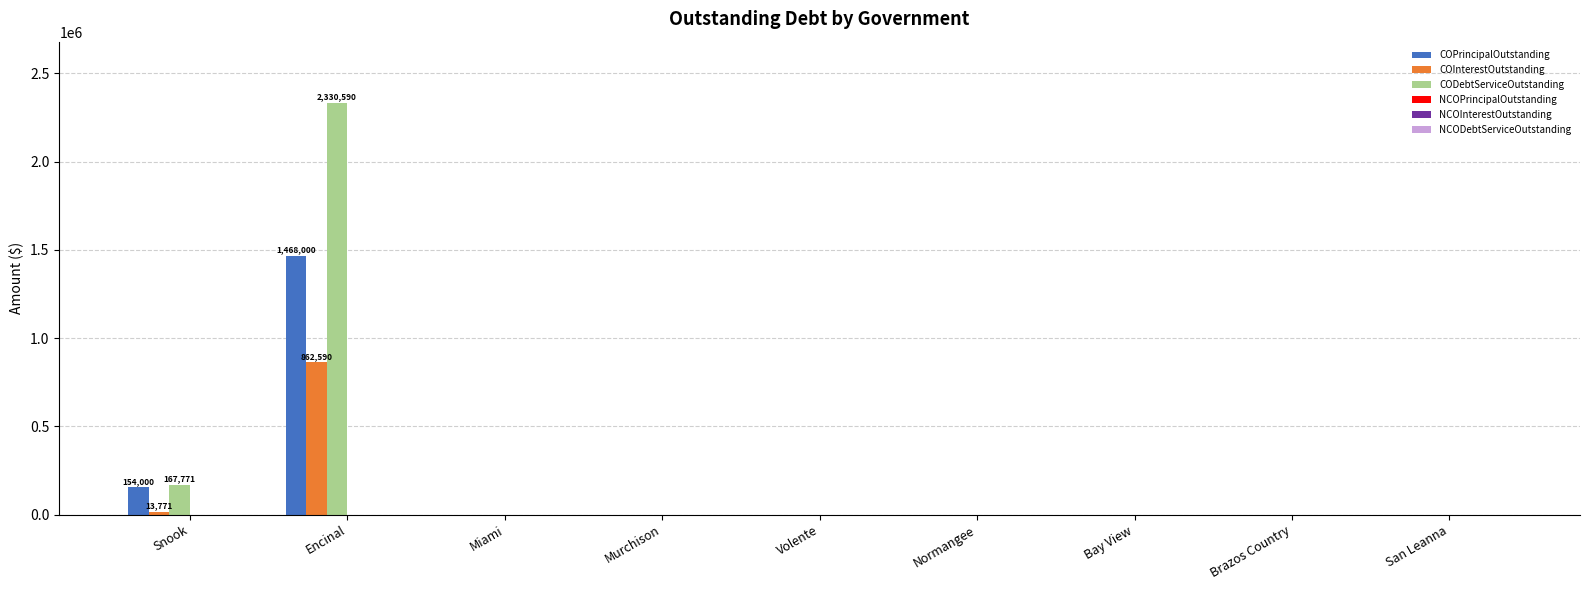

How many groups of bars are there?

9